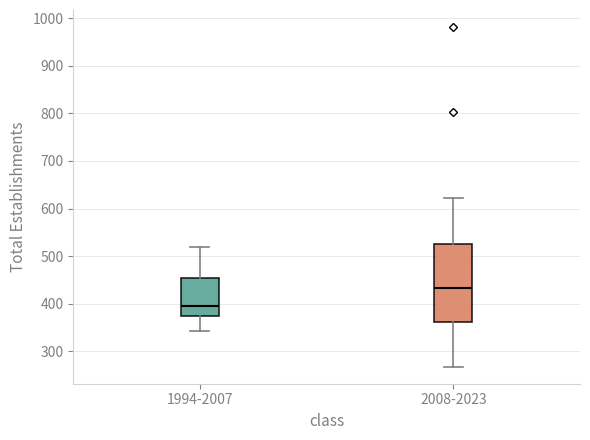

Reading left to right, transcribe this box plot: for each box, give where its median line is, the range the box spans, and where its two whiskers end, as read against the y-axis. The values are not printed on the chart, so give them approximately, as read against the axis.

1994-2007: median 400, box 370 to 450, whiskers 340 to 520
2008-2023: median 430, box 360 to 530, whiskers 270 to 620